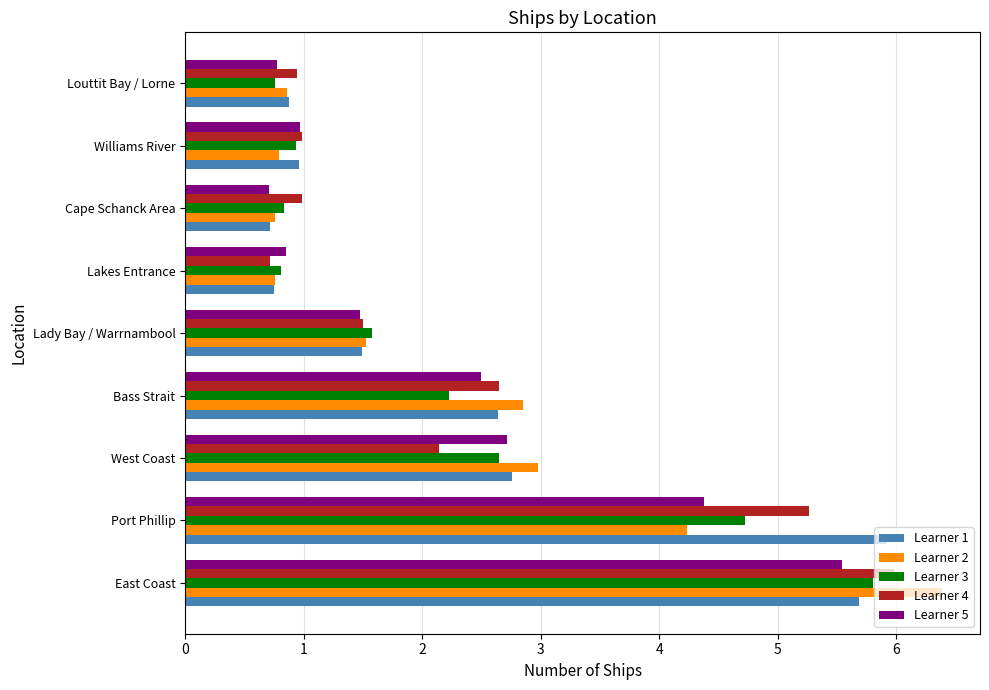

At which category is the sum across all series the highest?

East Coast